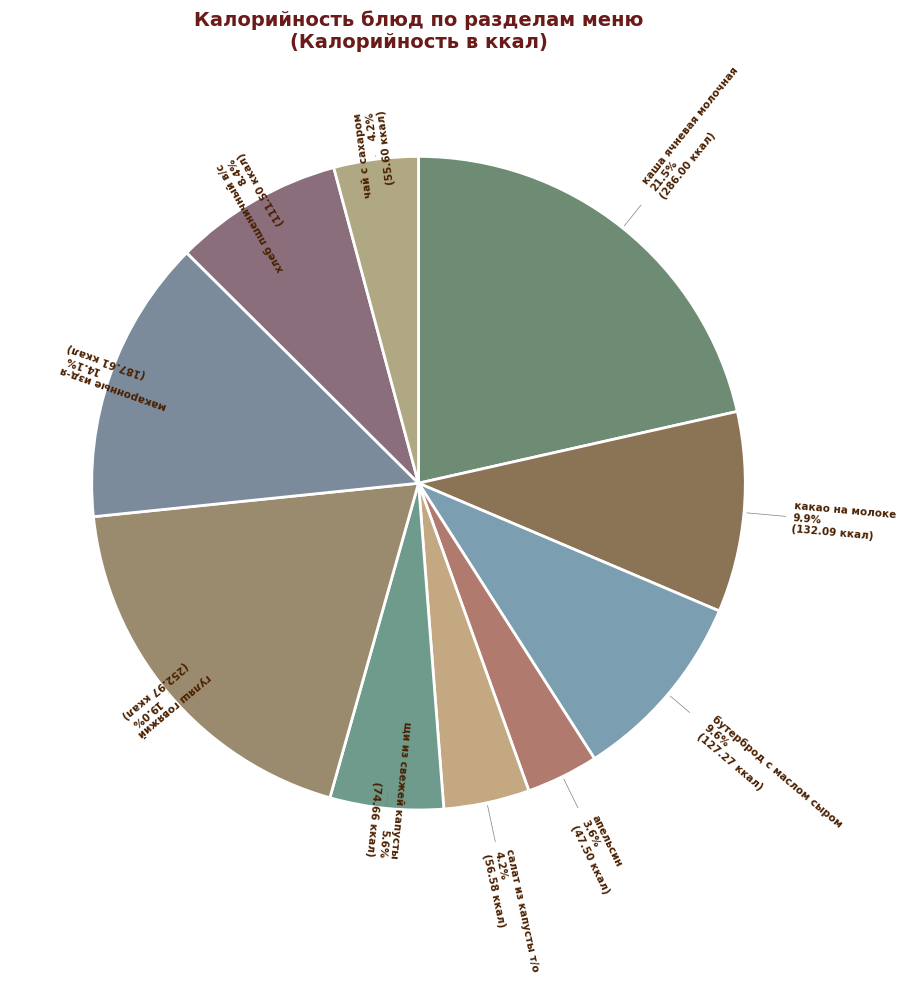

Does any single category account for the majority?

No